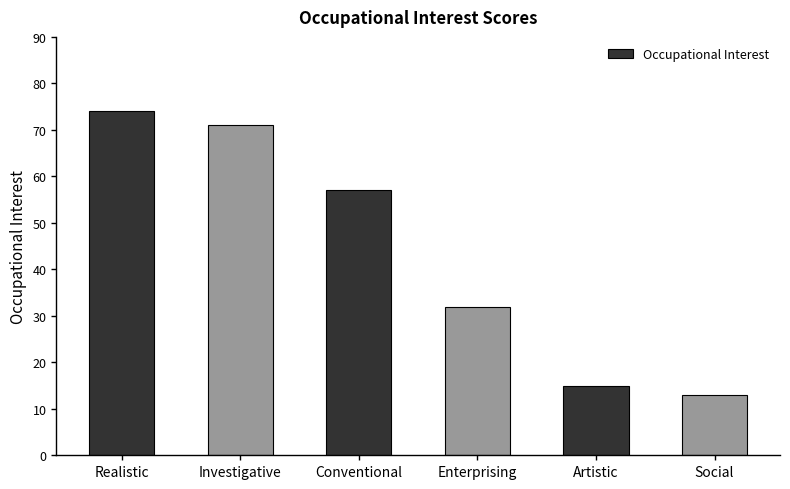

What is the ratio of the value at Artistic to the value at Social?

1.2